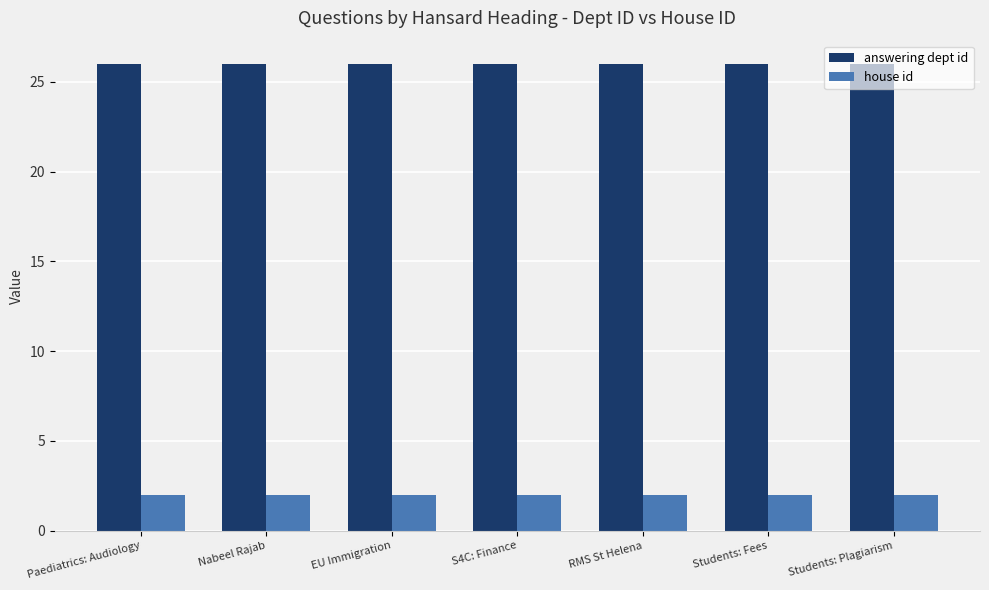

What is the label of the 5th bar from the left?

RMS St Helena